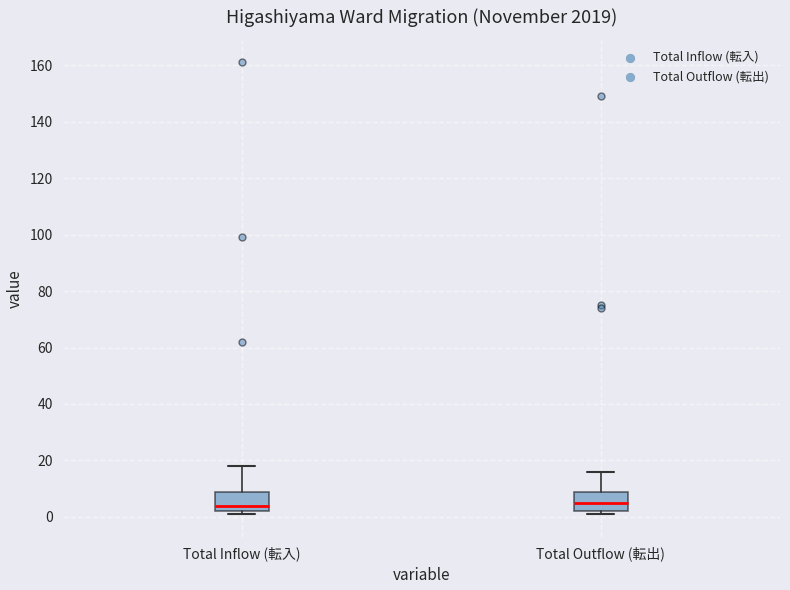

Where is the lower edge of the box for Total Outflow (転出) on the y-axis? The values are not printed on the chart, so give them approximately, as read against the axis.

2